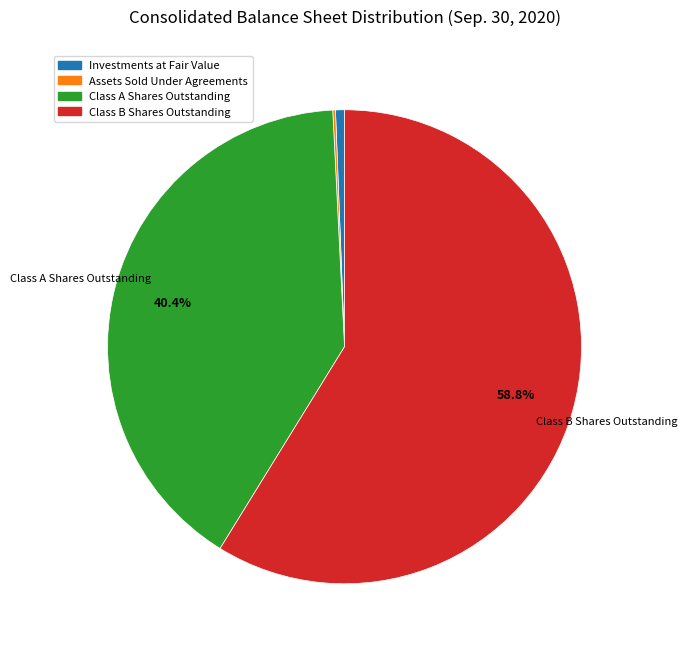

What portion of the pie excludes Class A Shares Outstanding?

59.6%